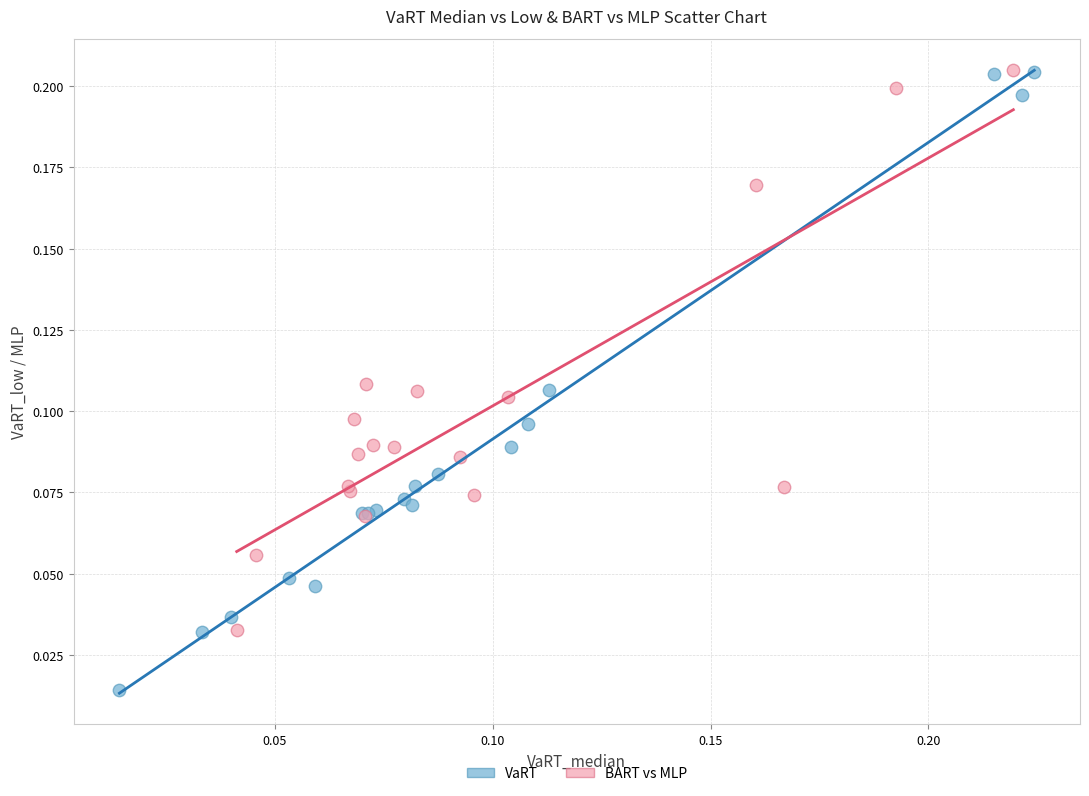

Which series reaches the minimum Y coordinate?

VaRT